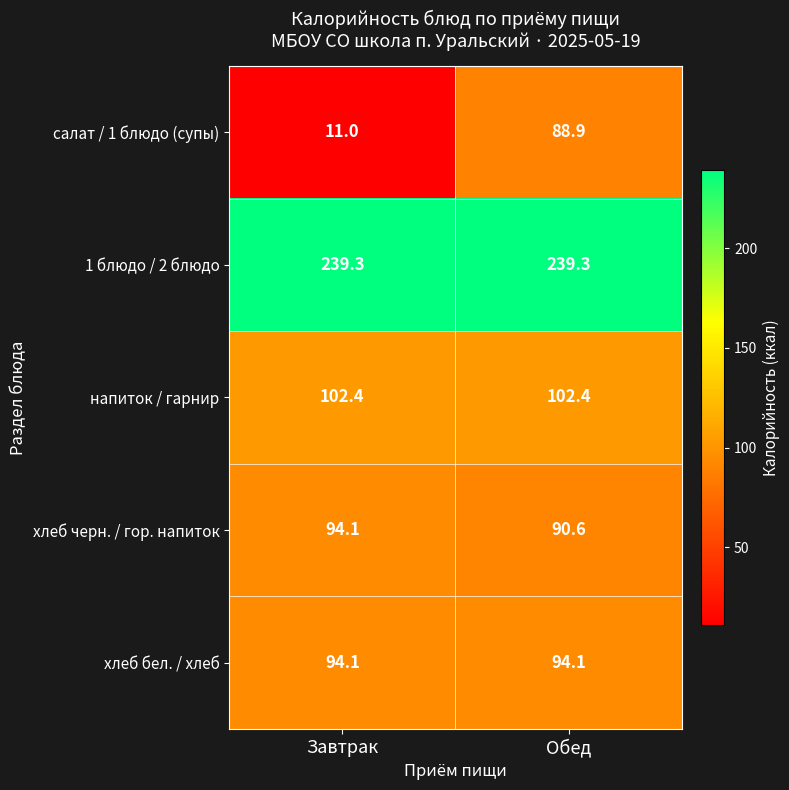

What is the difference between the highest and lowest values at Завтрак?

228.3